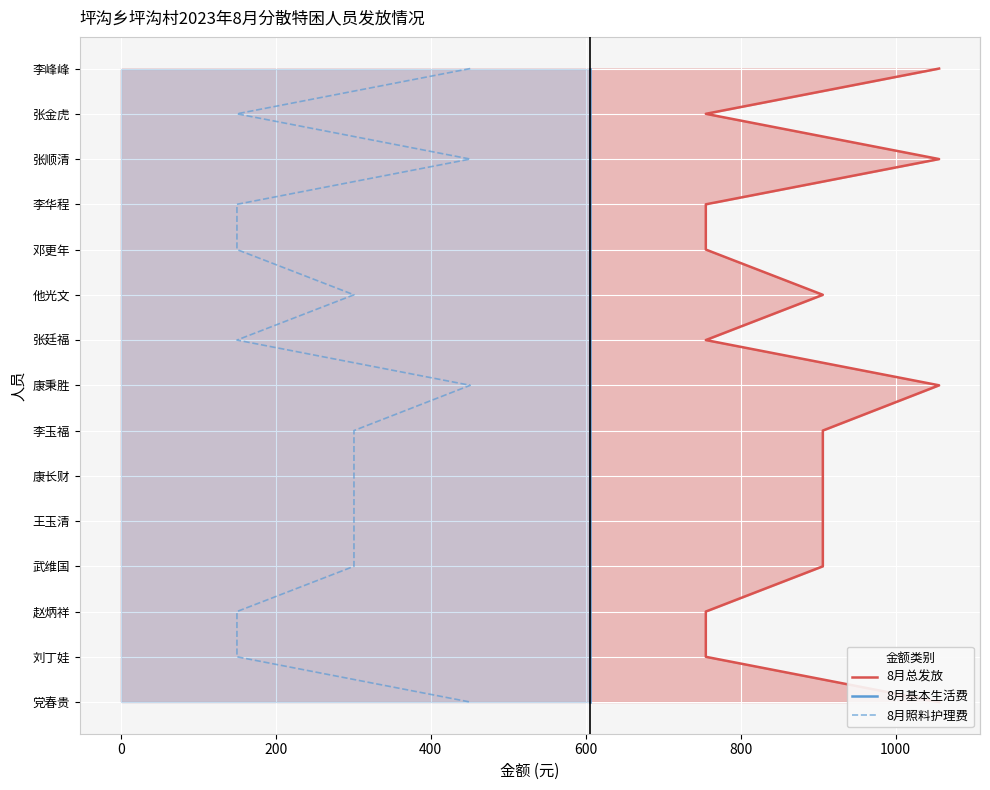

How many lines are shown in the chart?

3